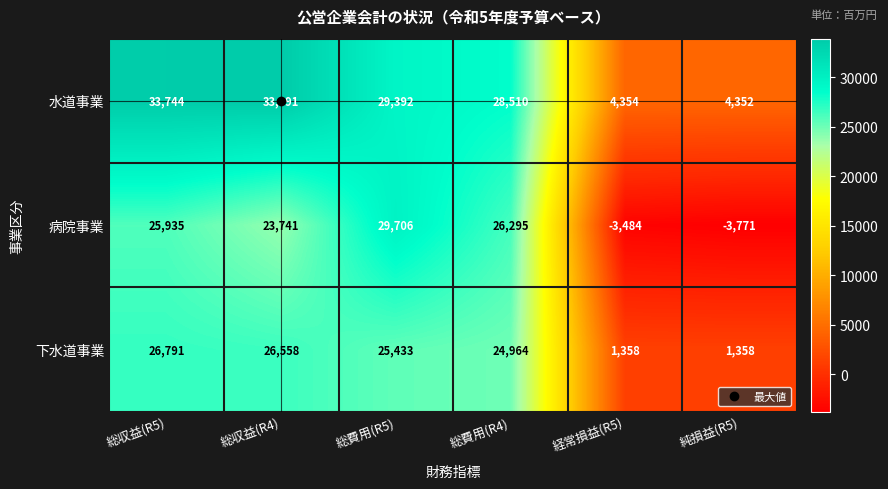

The 下水道事業 series shows 35559 at 総収益(R4). True or false?

False